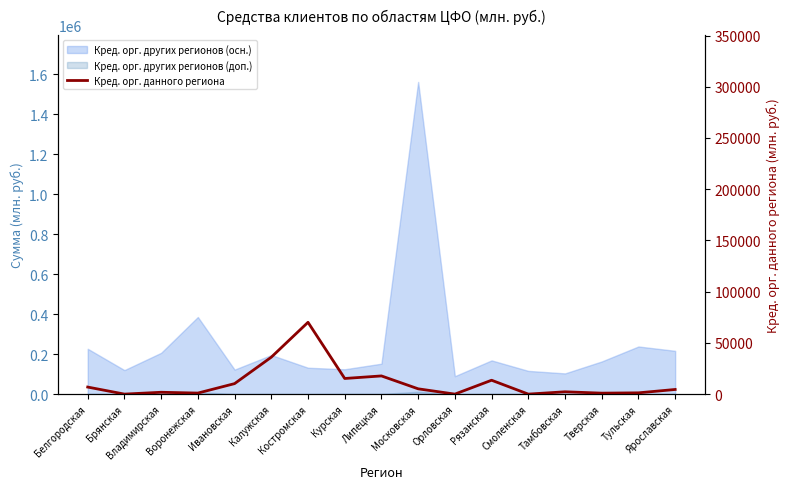

Count the number of categories in the chart.

17